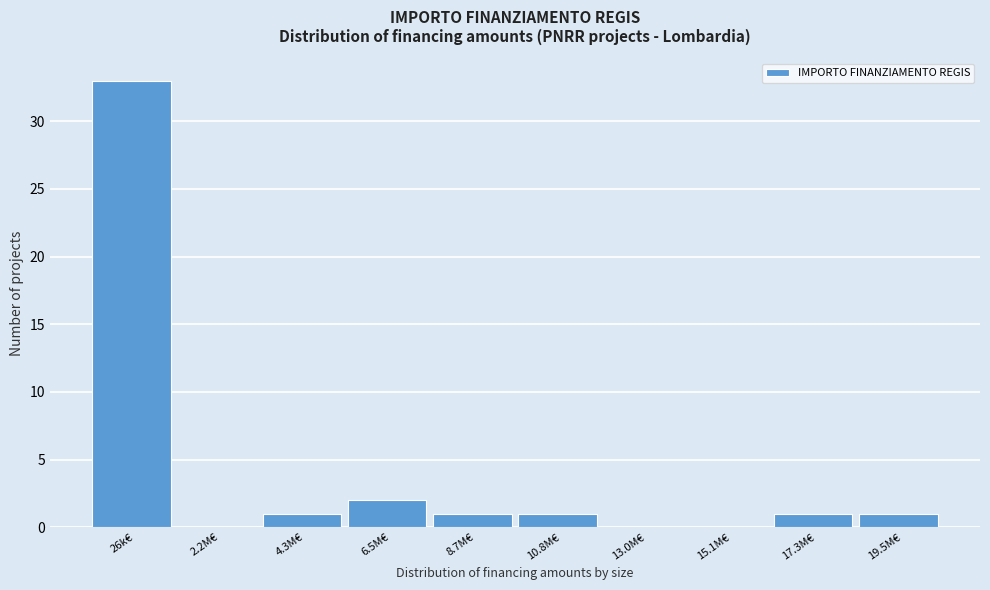

Reading right to left, extract all data points from this chart.

19.5M€=1	17.3M€=1	15.1M€=0	13.0M€=0	10.8M€=1	8.7M€=1	6.5M€=2	4.3M€=1	2.2M€=0	26k€=33